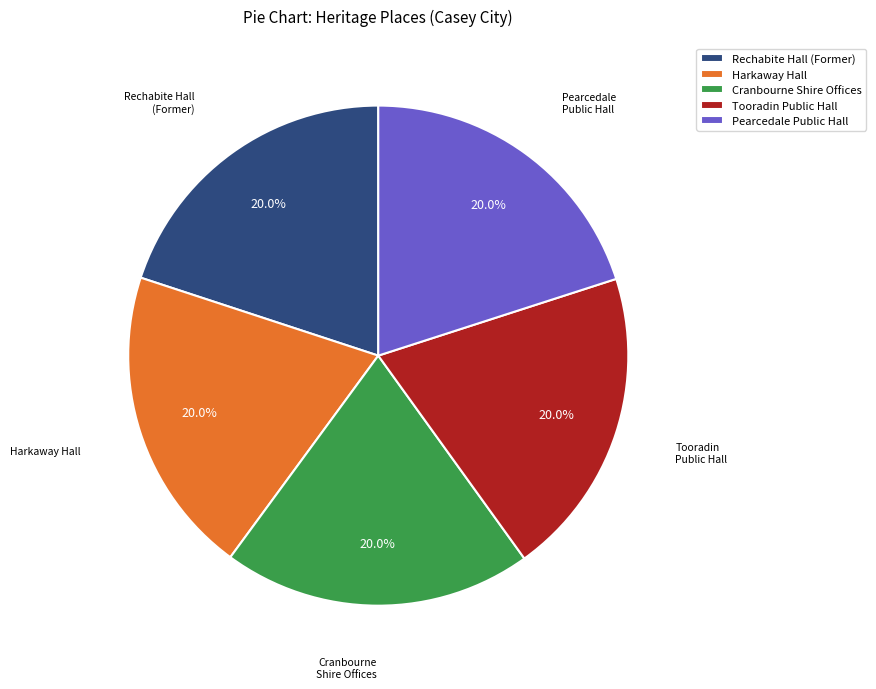

Is there any slice that represents more than half of the pie?

No